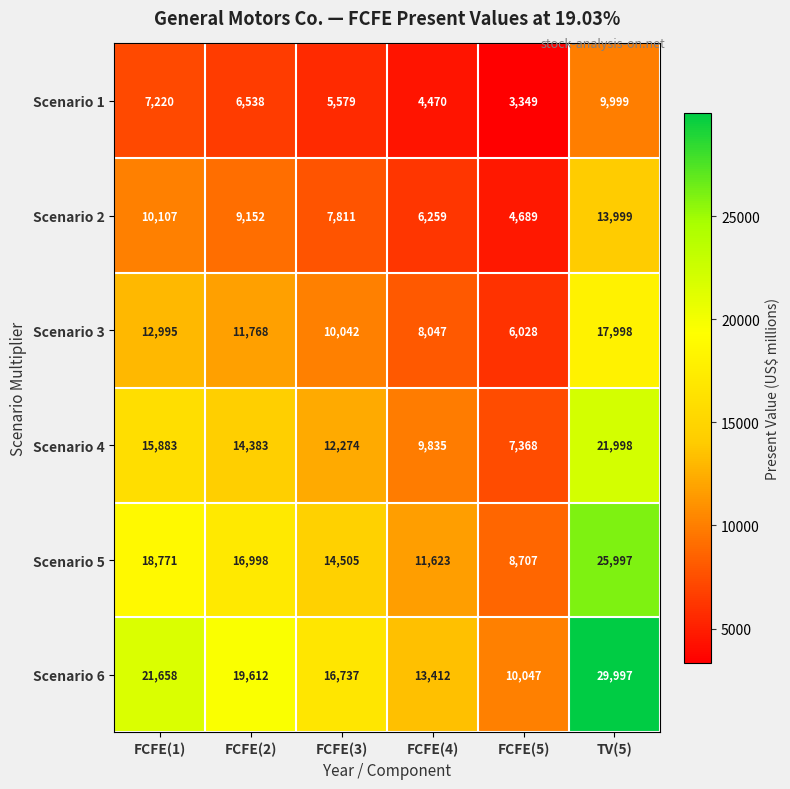

How many data points in Scenario 6 are less than 19612?

3